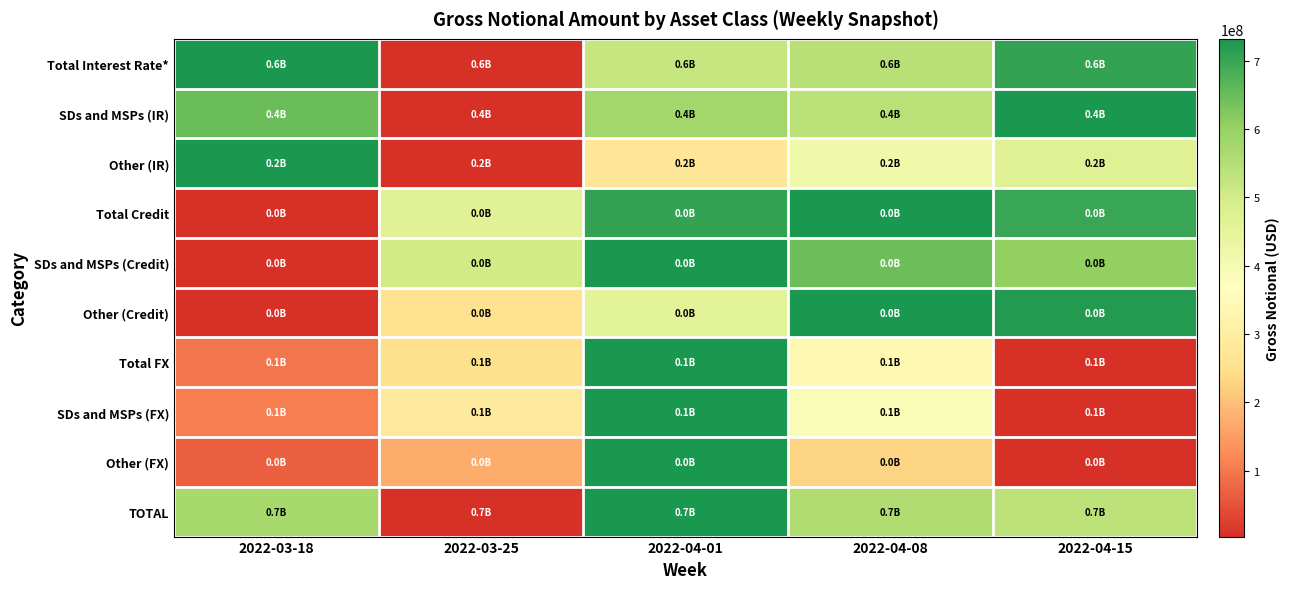

Which label corresponds to the smallest value in the chart?

2022-03-25